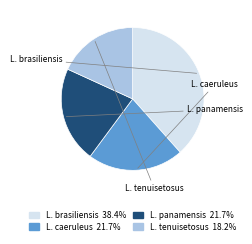

Does any single category account for the majority?

No